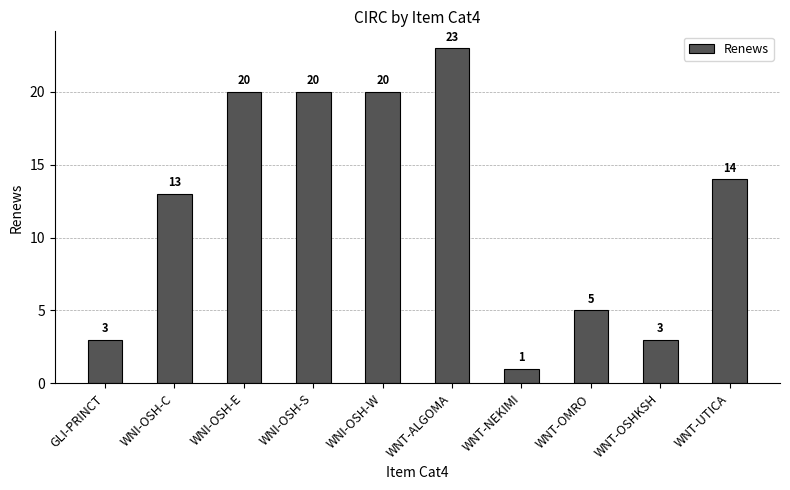

Does the chart contain stacked bars?

No